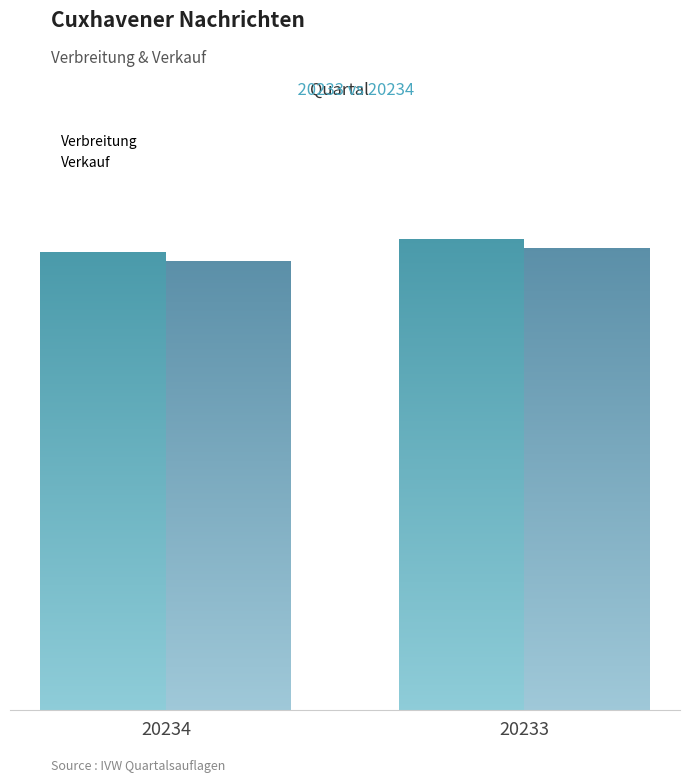

Rank the series by their maximum value, from lowest to highest.

Verkauf, Verbreitung